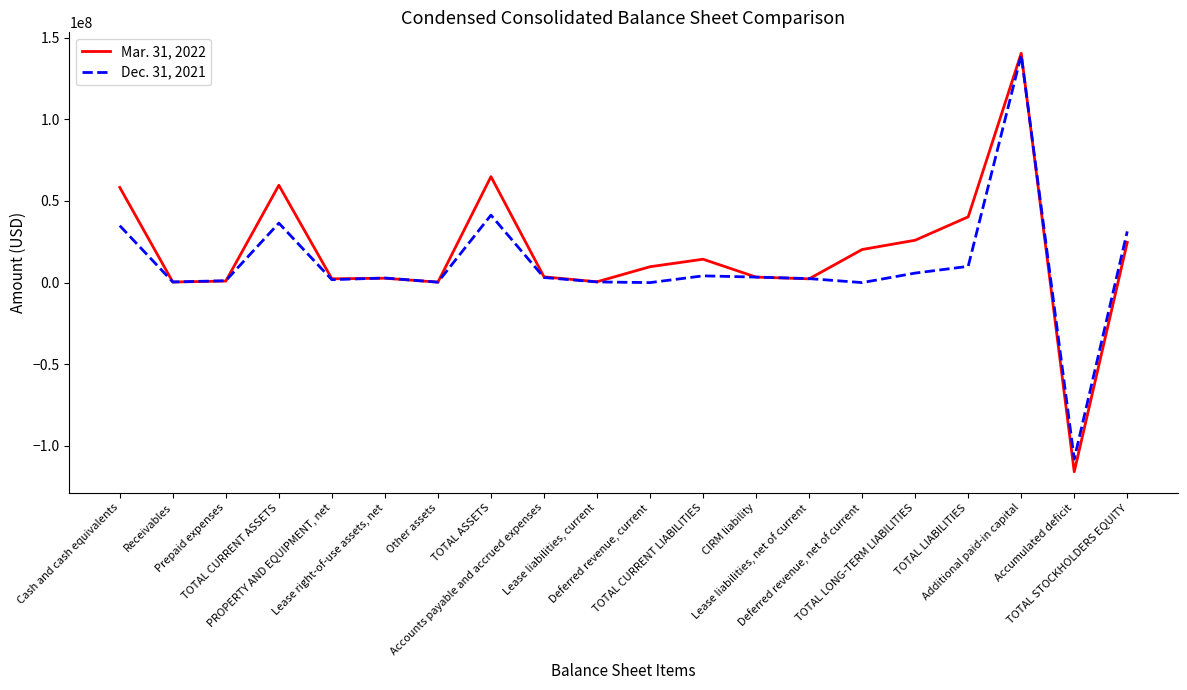

What position from the left is TOTAL CURRENT LIABILITIES?

12